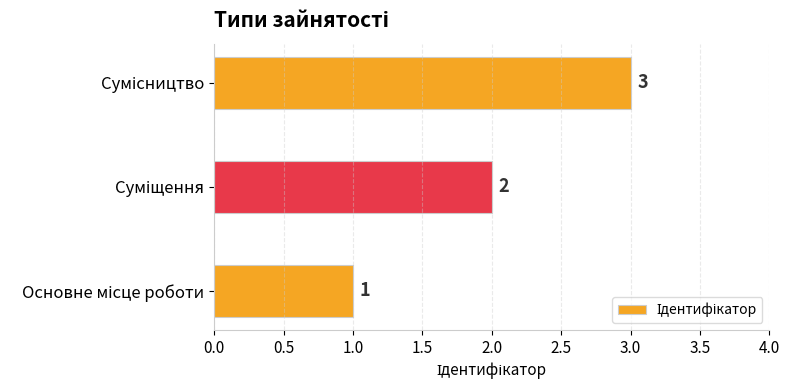

What is the greatest value displayed?

3